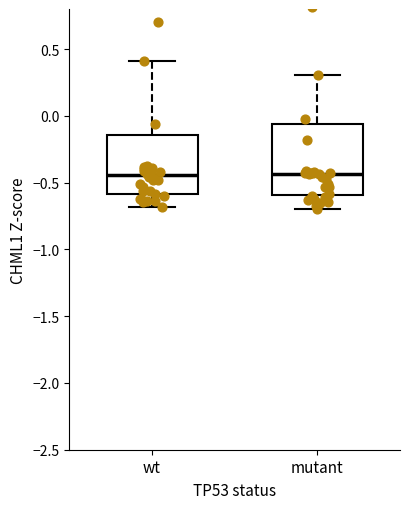

Reading left to right, read every box against the y-axis: the position of its median line, the range the box covers, and the ends of its whiskers. The values are not printed on the chart, so give them approximately, as read against the axis.

wt: median -0.45, box -0.60 to -0.15, whiskers -0.70 to 0.40
mutant: median -0.45, box -0.60 to -0.05, whiskers -0.70 to 0.30